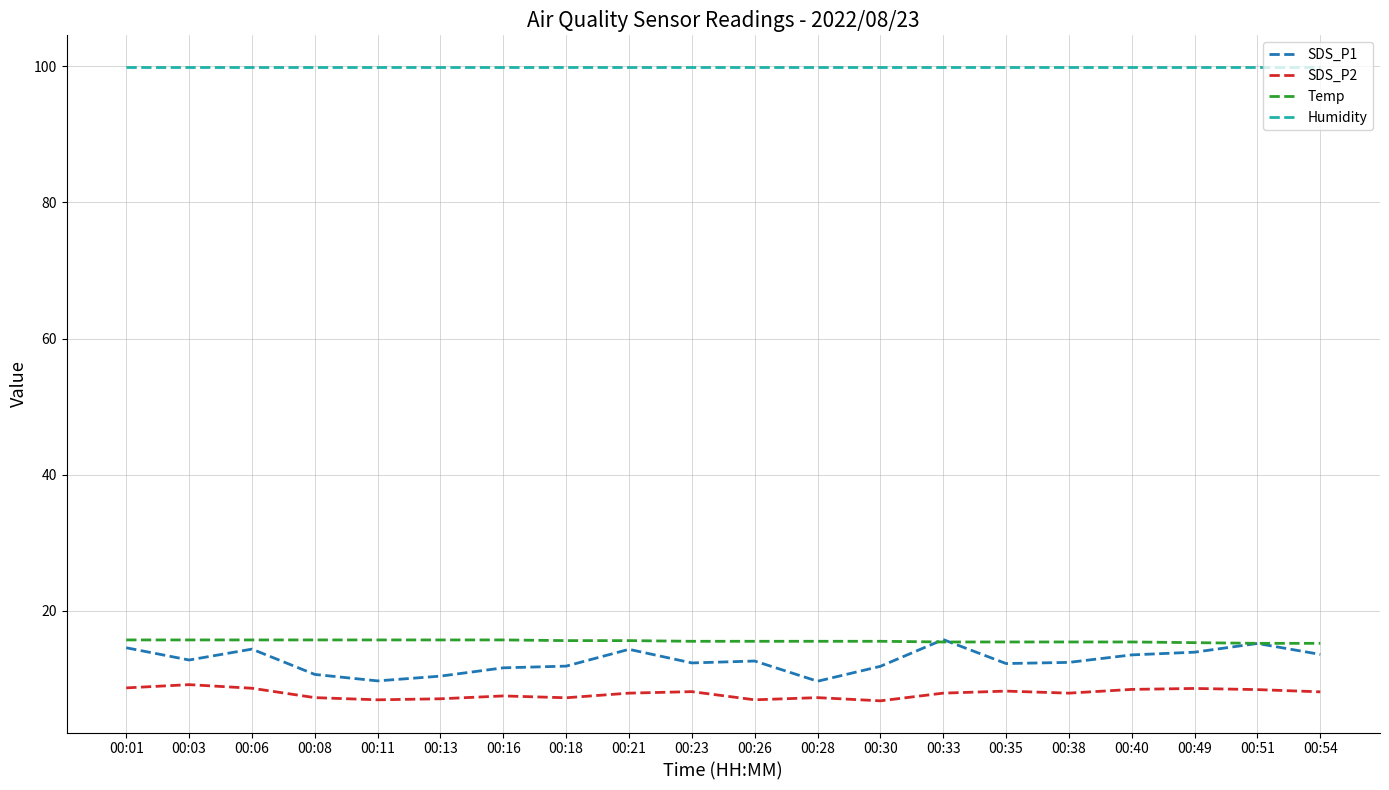

True or false: SDS_P2 has more than 2 points higher than both neighbors.

True